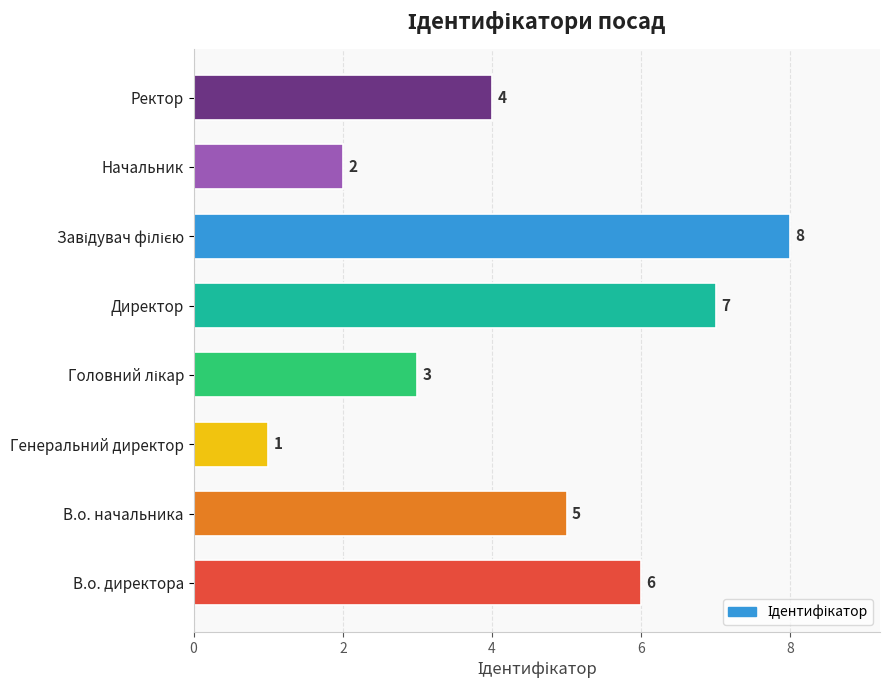

The chart shows a value of 11 at В.о. директора. True or false?

False